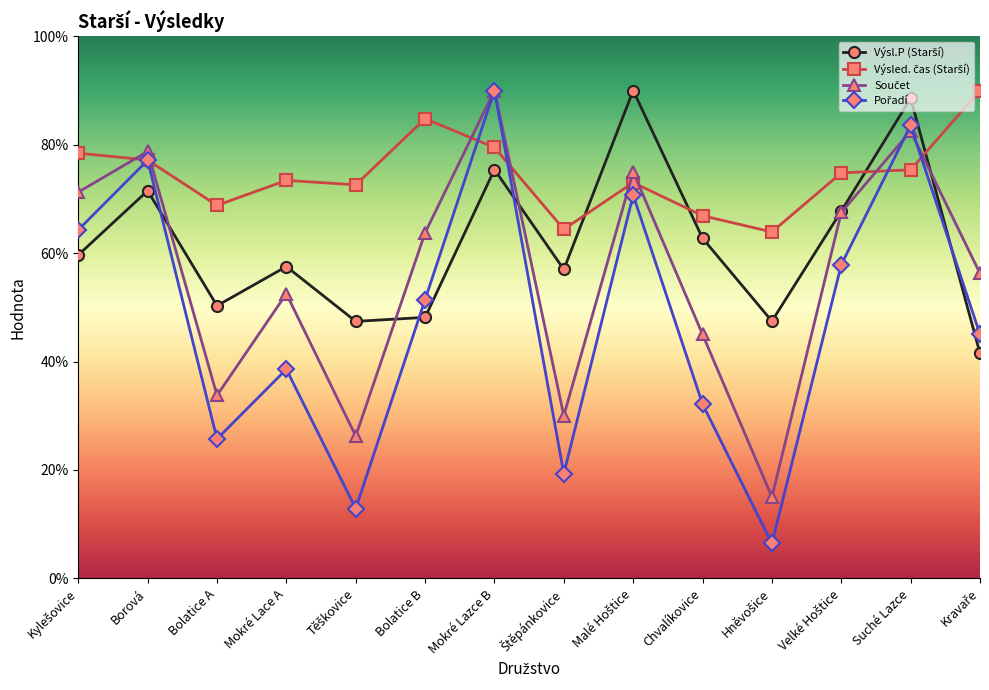

What is the difference between the highest and lowest values at Chvalíkovice?

34.8